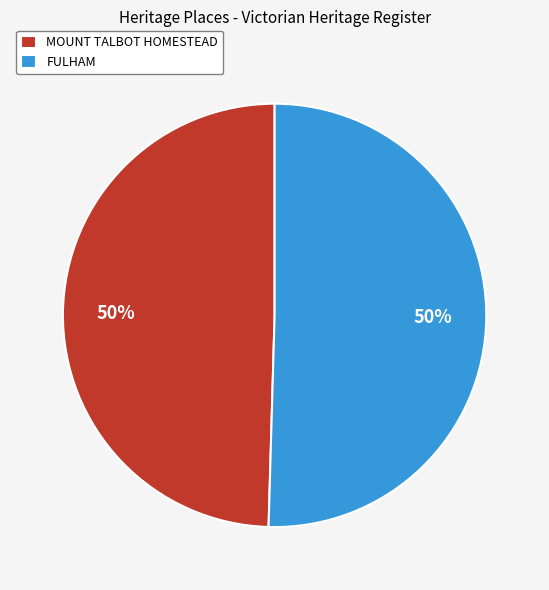

Approximately how many times larger is the value at FULHAM compared to MOUNT TALBOT HOMESTEAD?

1.0